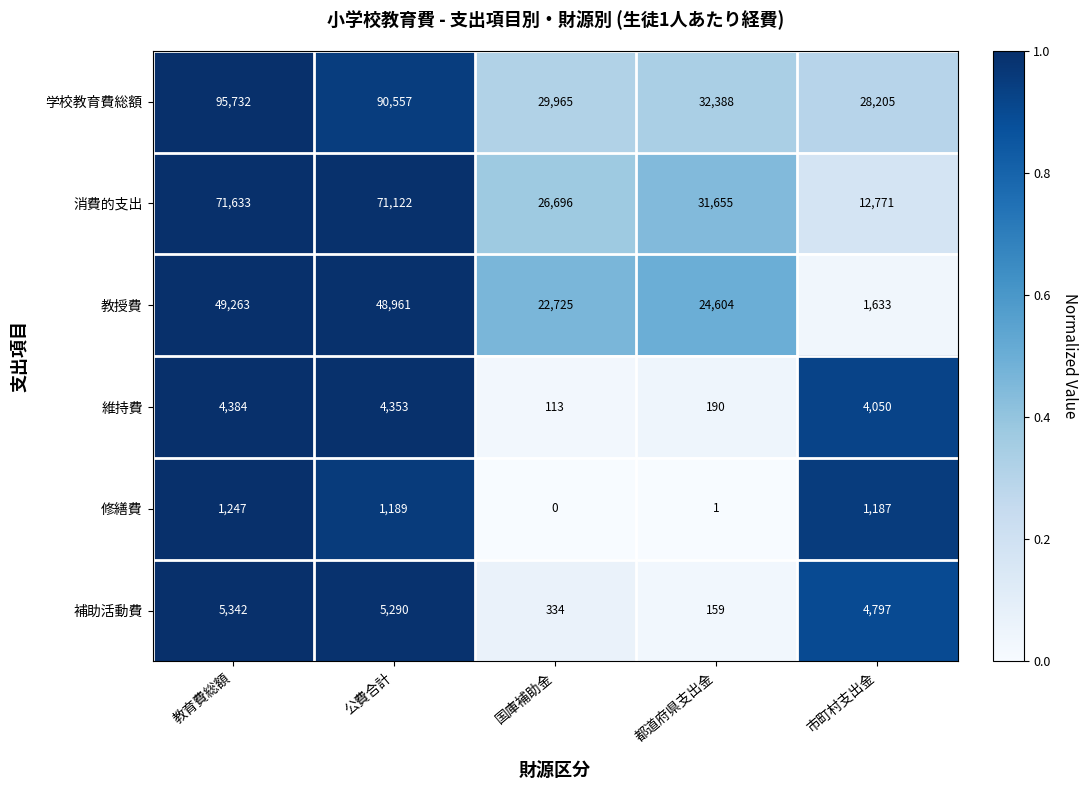

The 学校教育費総額 series shows 44982 at 市町村支出金. True or false?

False